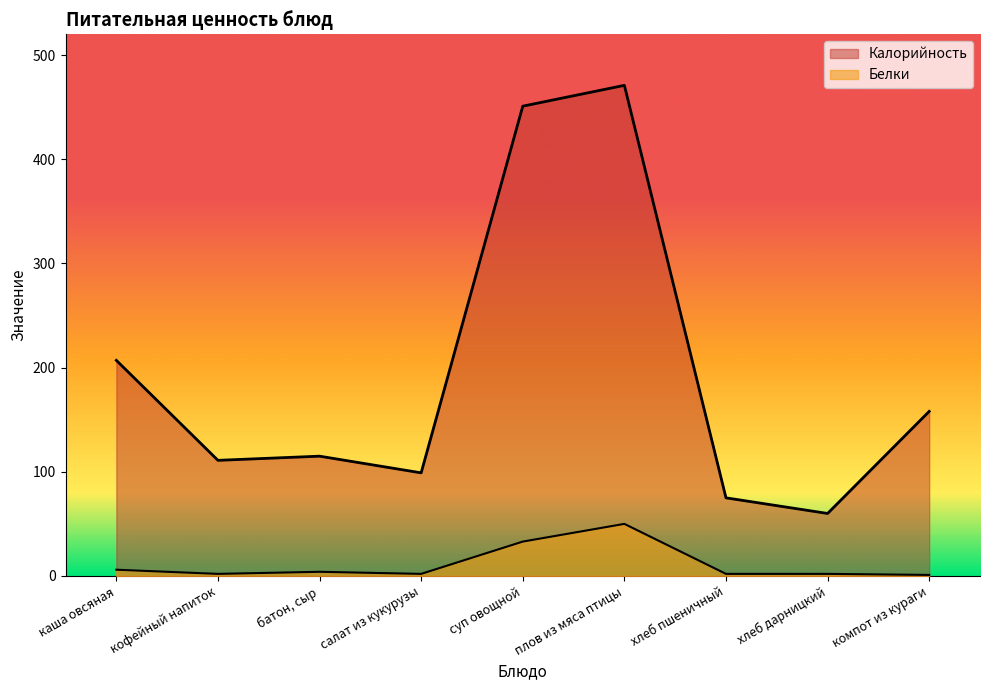

What is the label of the 4th point from the left?

салат из кукурузы